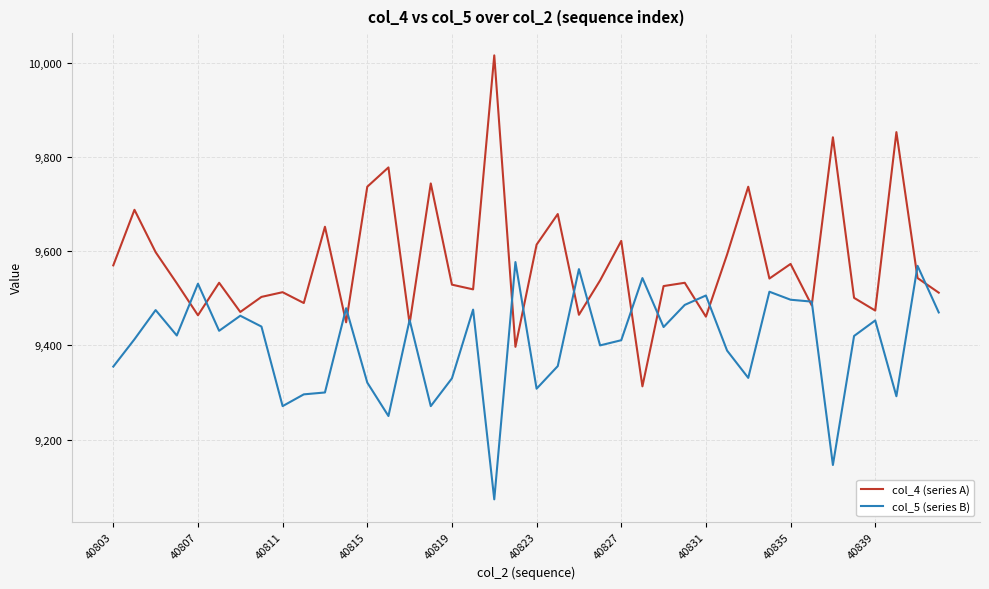

What is the smallest value displayed?

9073